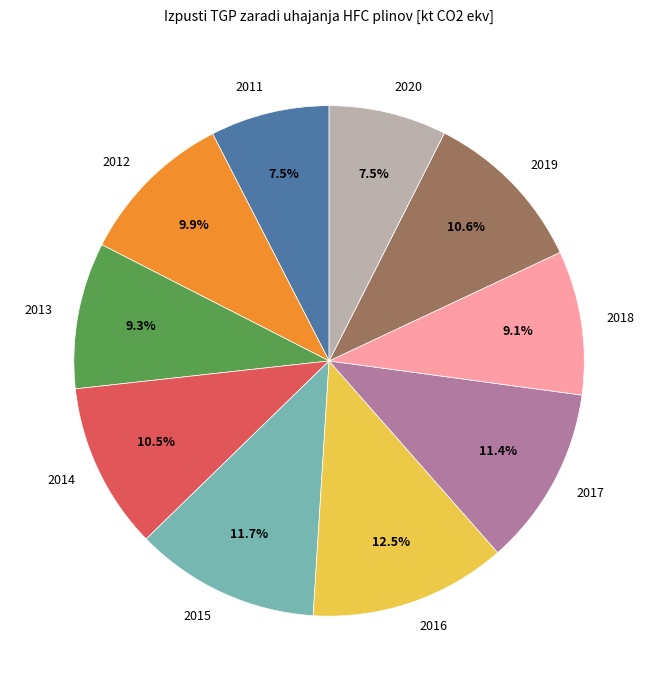

True or false: 2013 accounts for 18% of the total.

False